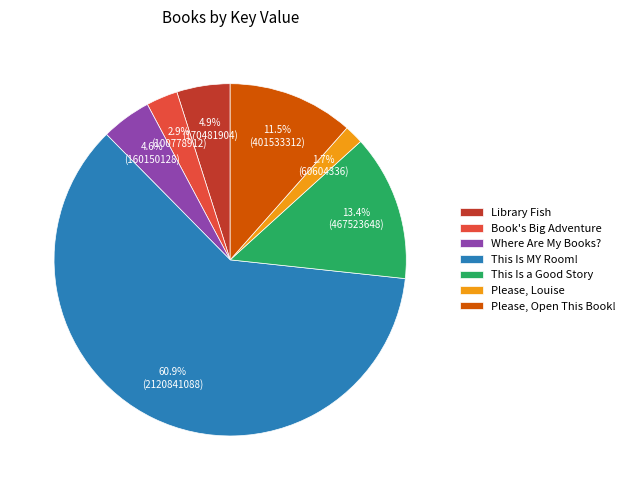

What is the smallest slice in the pie chart?

Please, Louise